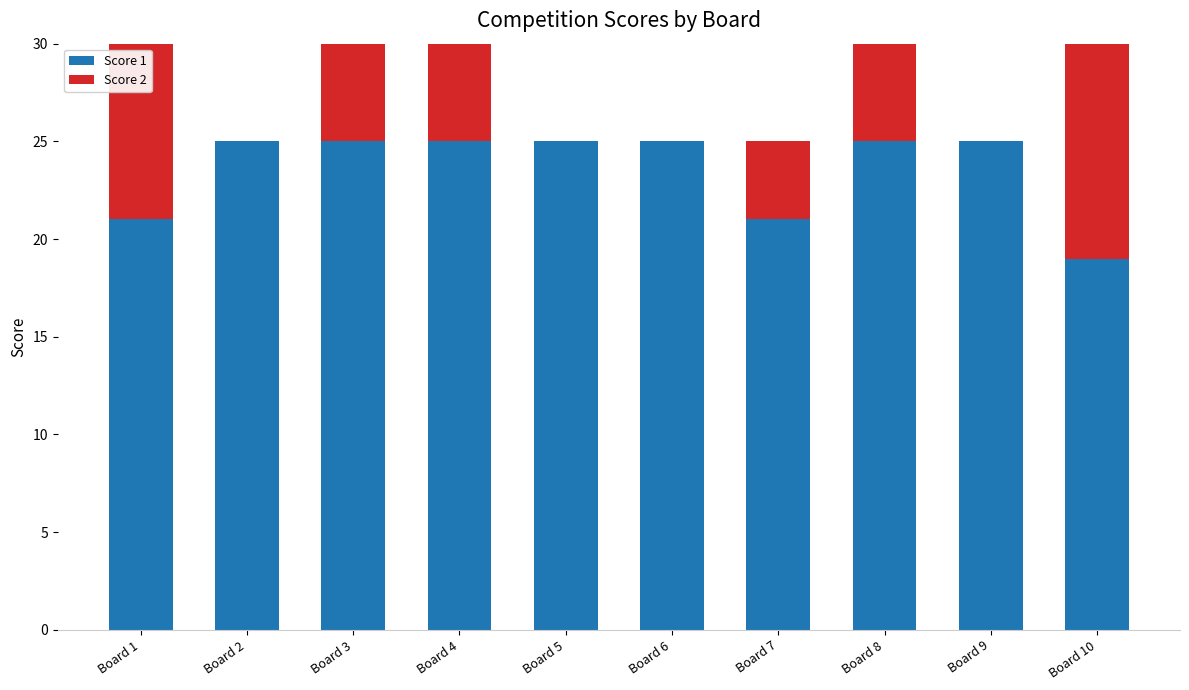

How many bars are there in total?

20